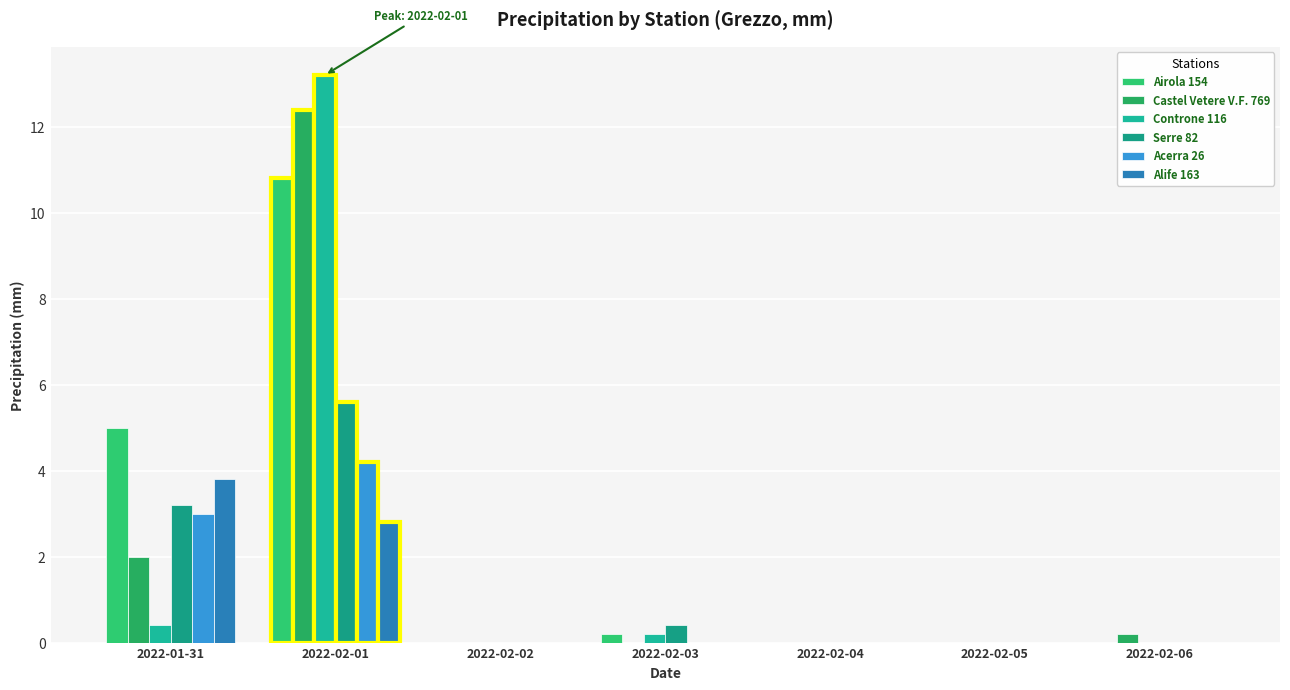

How many groups of bars are there?

7